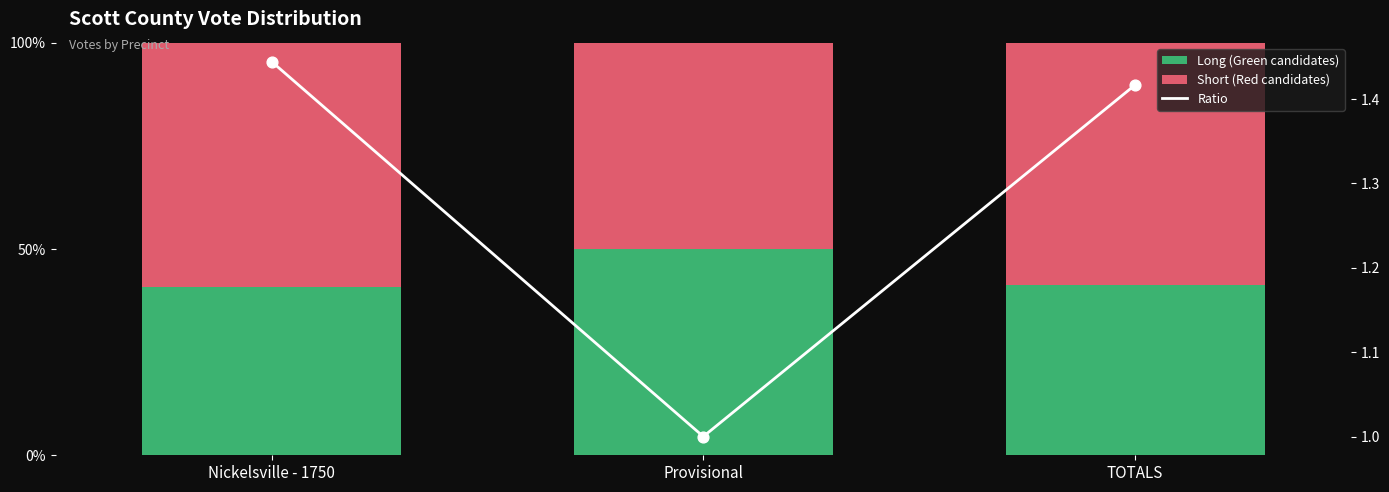

What are all the series names shown in the legend?

Long (Green candidates), Short (Red candidates), Ratio